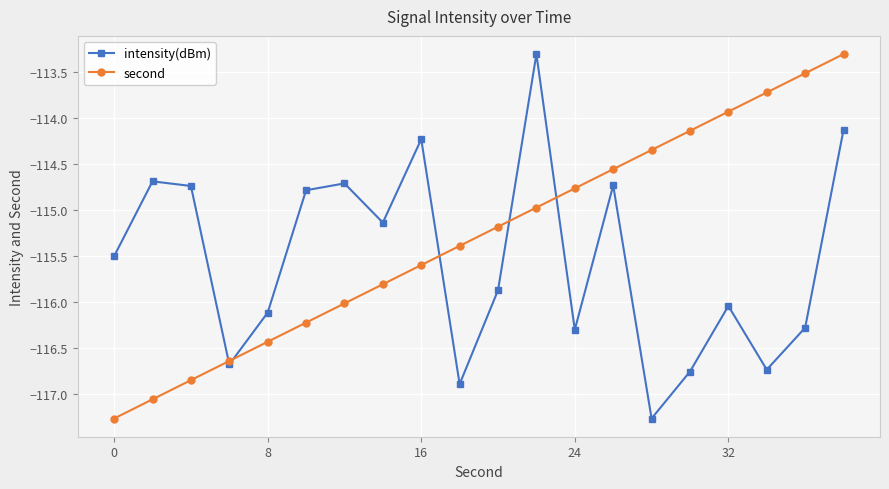

True or false: second has more than 2 interior local peaks.

False